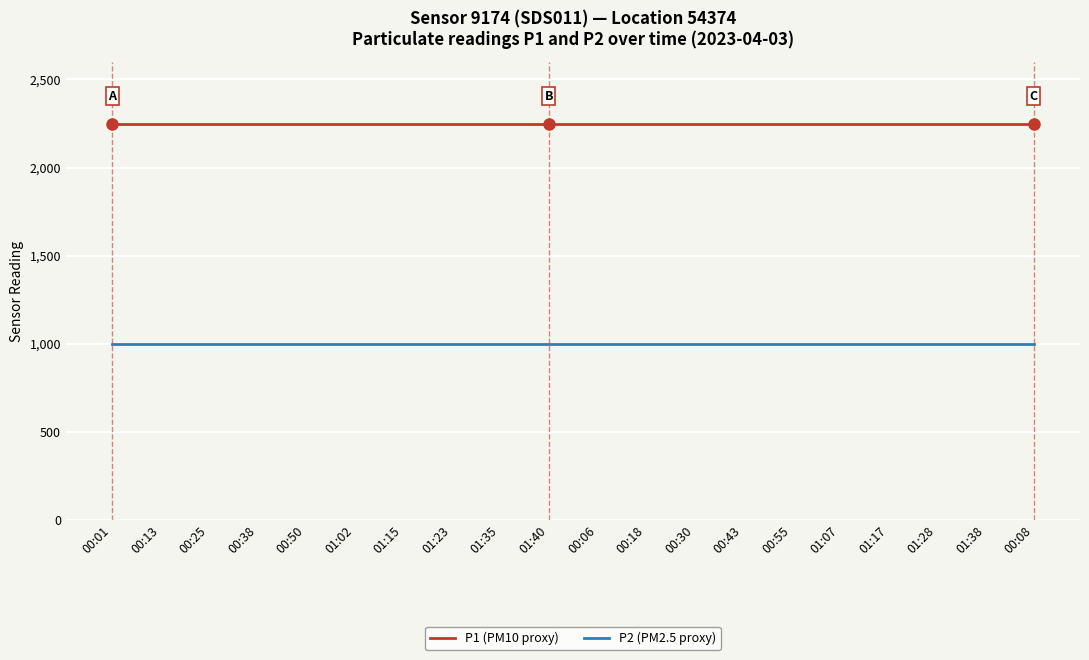

What is the minimum value for P1 (PM10 proxy)?

2250.0